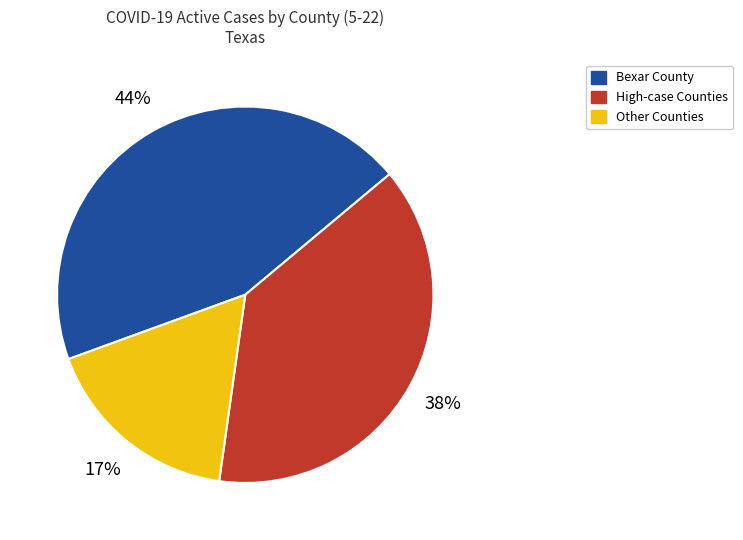

To the nearest percent, what is the average slice percentage?

33%